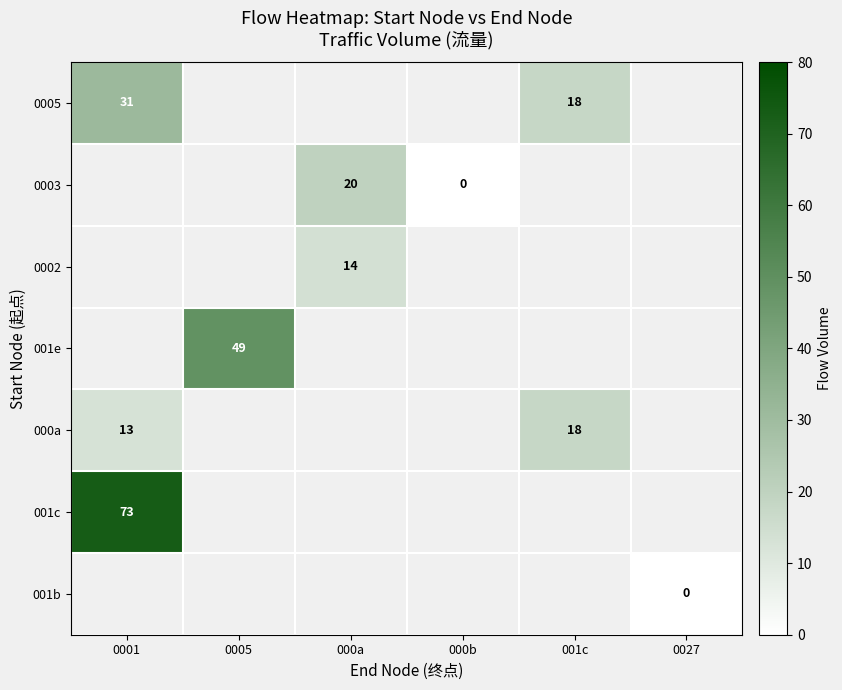

The value of 001c at 0001 is 73. True or false?

True